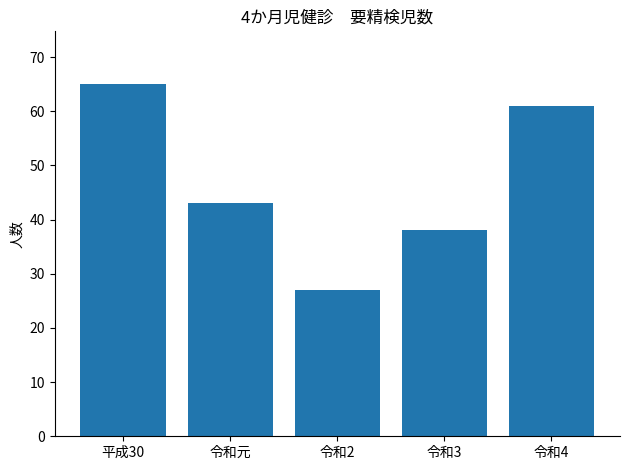

What is the ratio of the value at 令和元 to the value at 令和2?

1.6